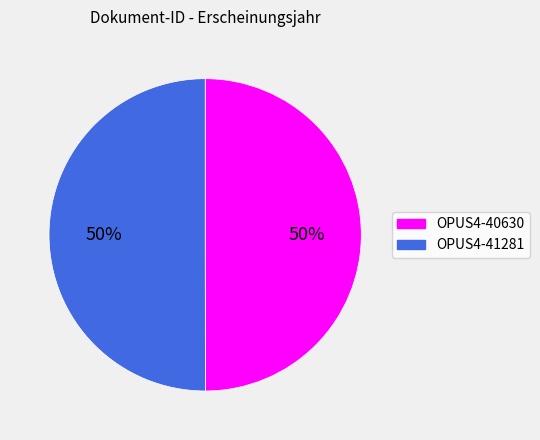

Is the sum of OPUS4-40630 and OPUS4-41281 greater than half?

Yes